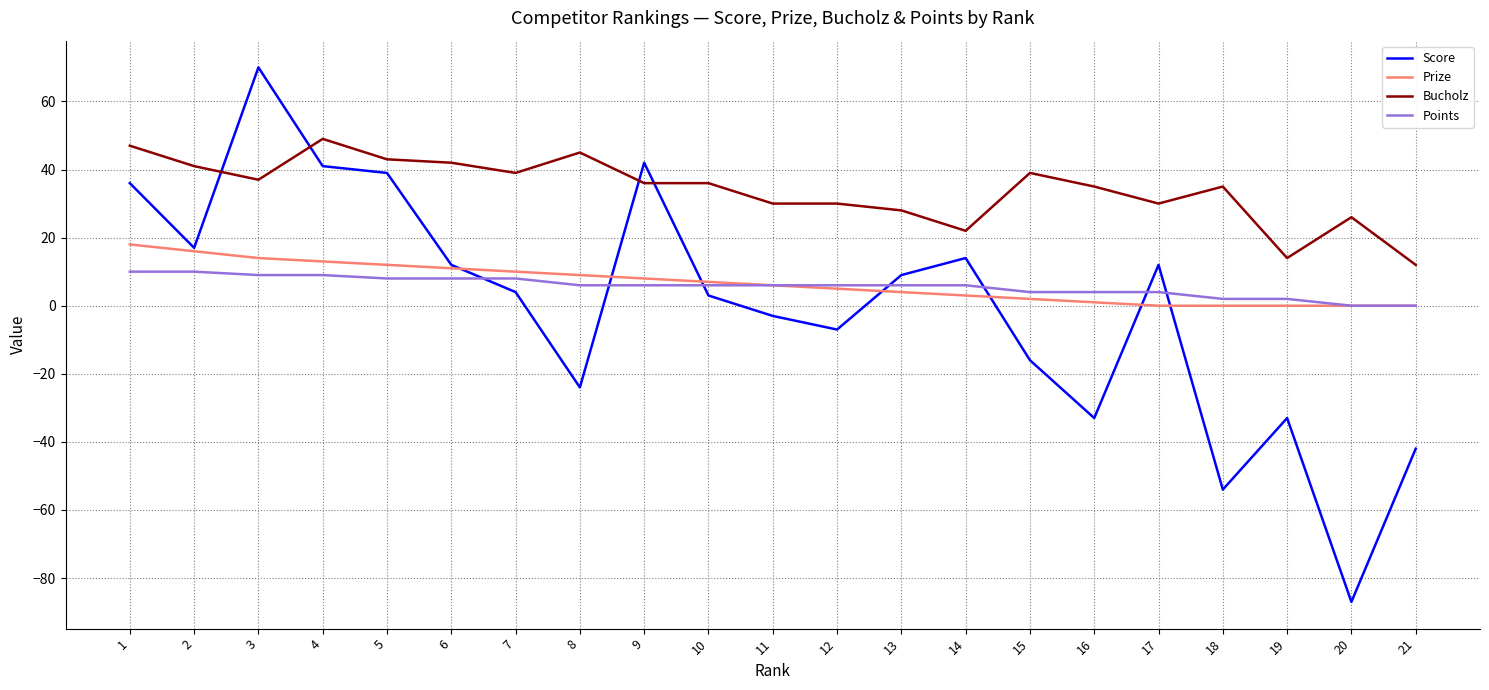

How many distinct data groups are displayed?

4